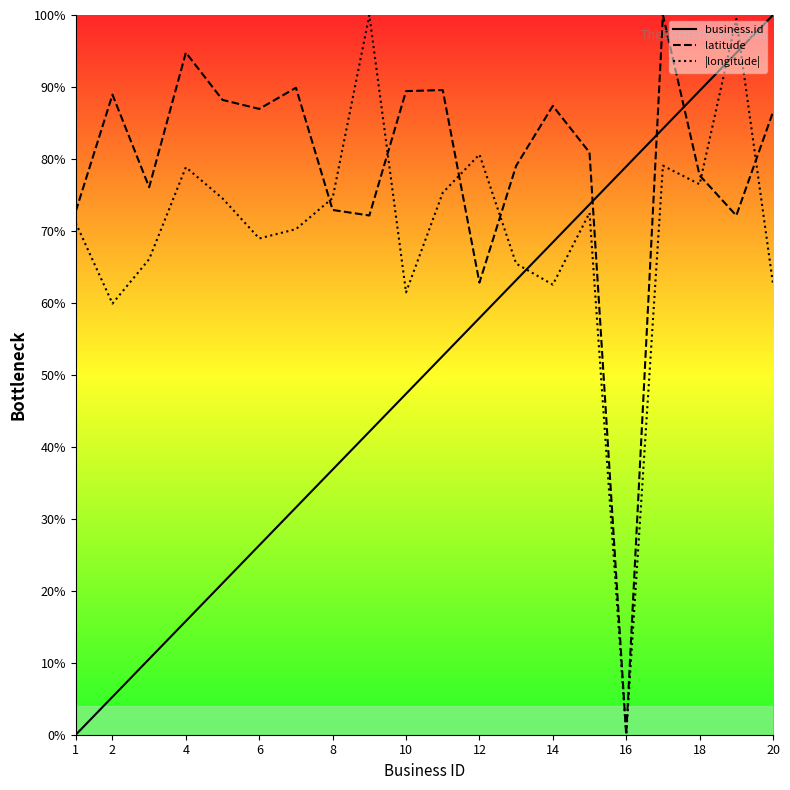

Which series has the largest total across all categories?

latitude